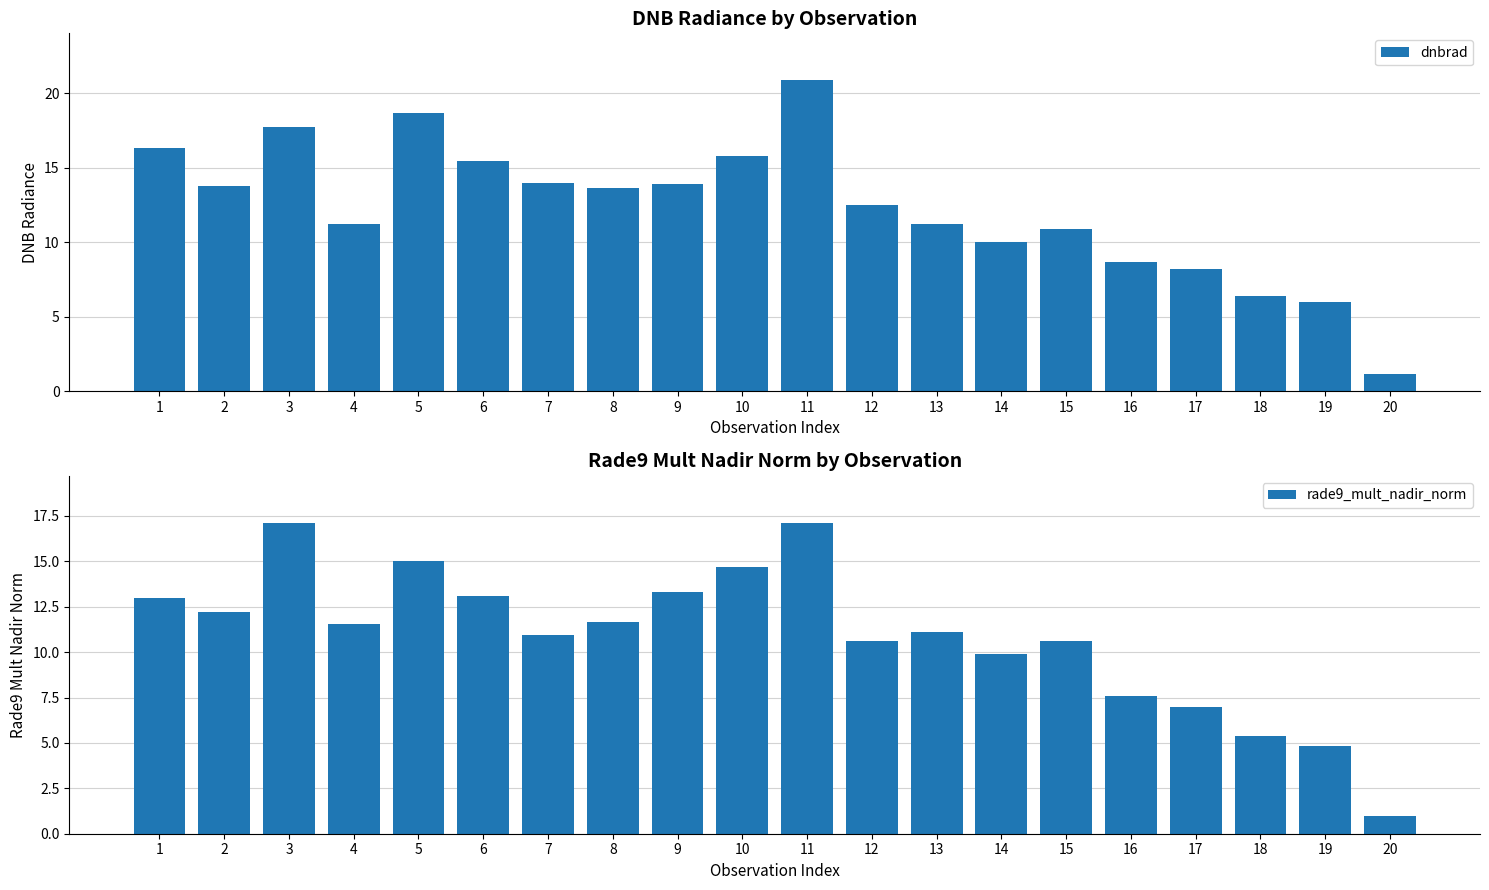

List the labels in order of rade9_mult_nadir_norm value, smallest first.

20, 19, 18, 17, 16, 14, 15, 12, 7, 13, 4, 8, 2, 1, 6, 9, 10, 5, 11, 3